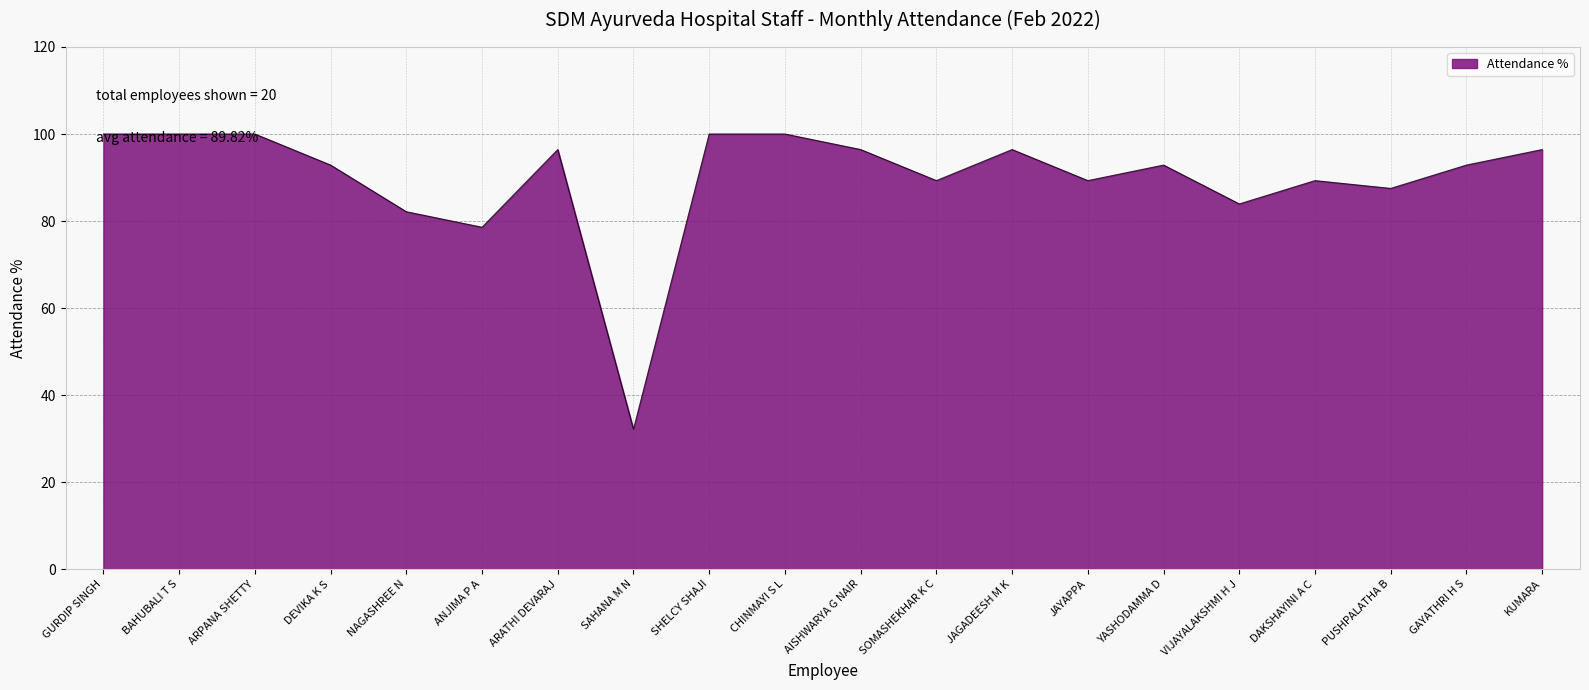

At which category does the chart reach its minimum across all series?

SAHANA M N